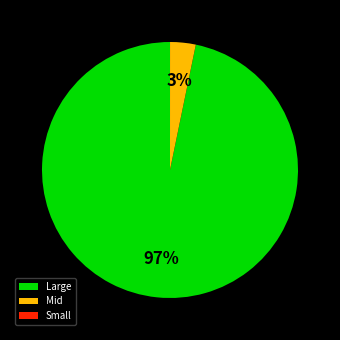

Which has a higher value, Large or Mid?

Large